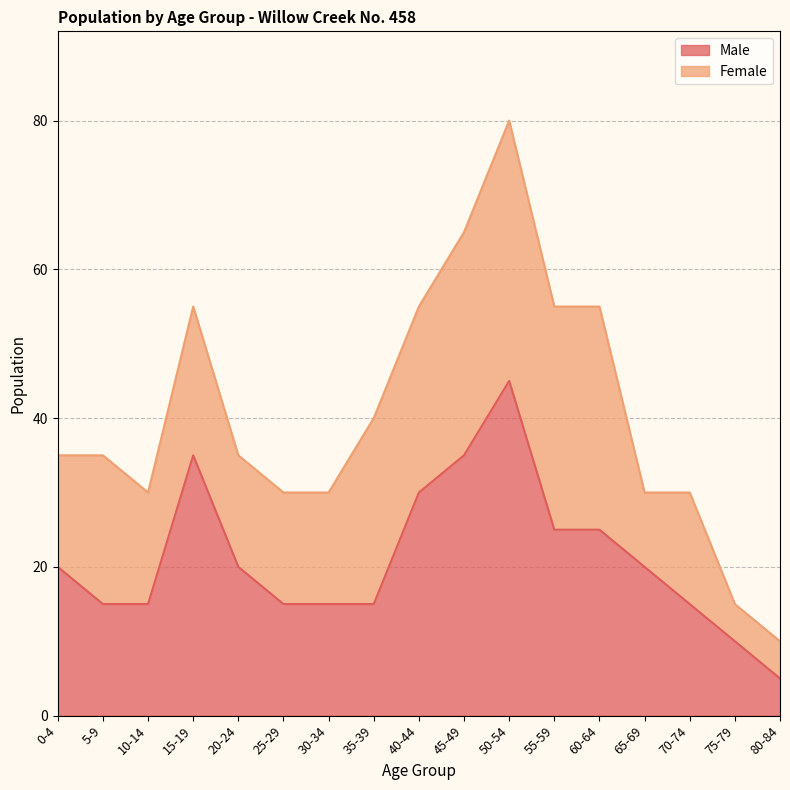

How many points are higher than both their immediate neighbors (excluding endpoints)?

2